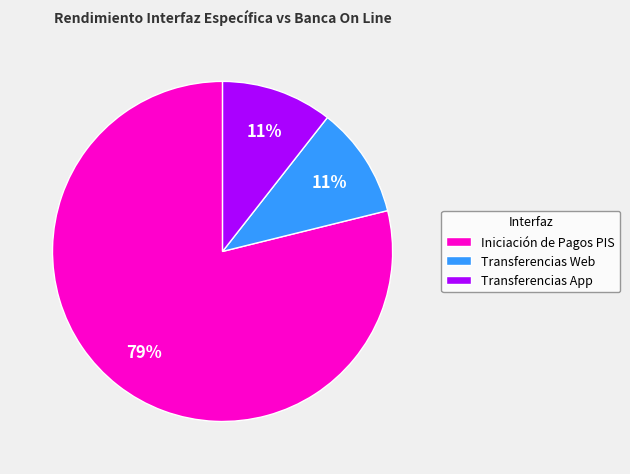

To the nearest percent, what is the combined percentage of Transferencias App and Iniciación de Pagos PIS?

89%